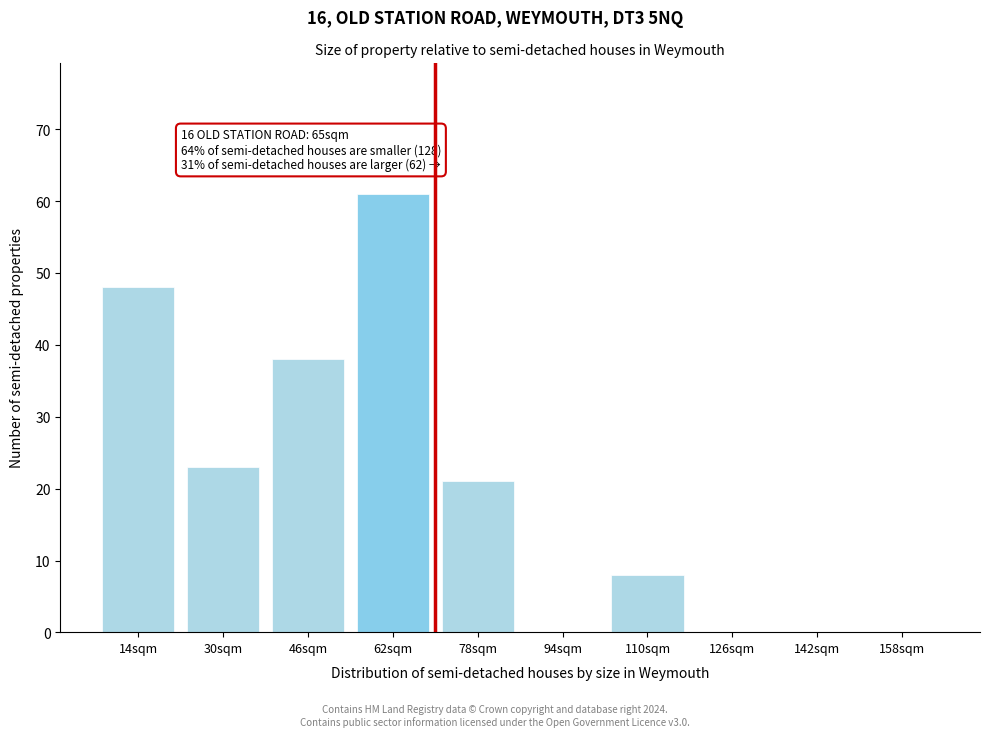

Reading left to right, transcribe all the data shown in this chart.

14sqm=48	30sqm=23	46sqm=38	62sqm=61	78sqm=21	94sqm=0	110sqm=8	126sqm=0	142sqm=0	158sqm=0